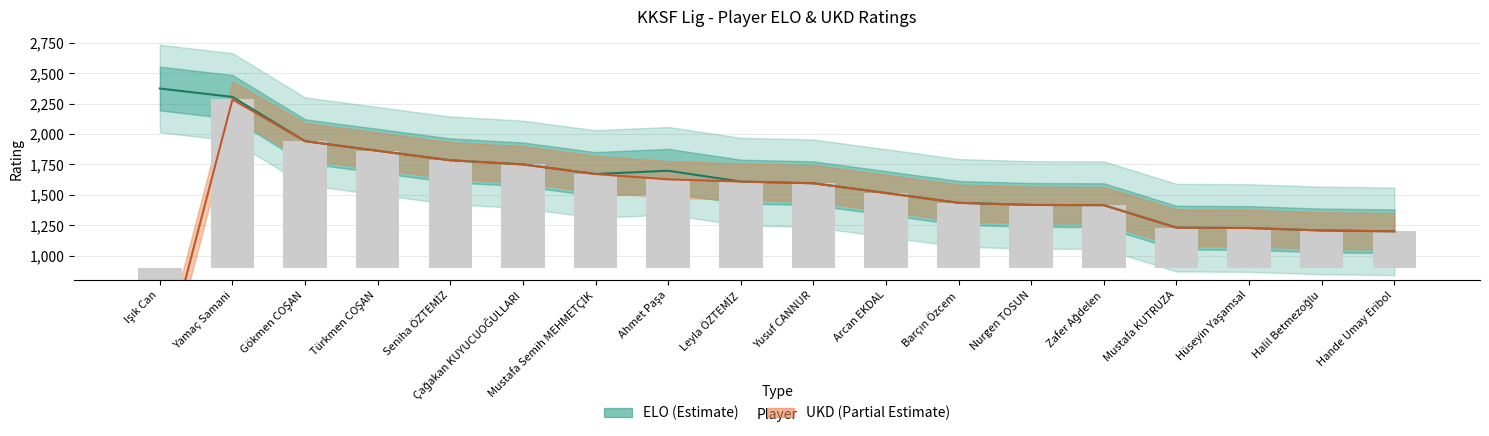

How many values in the ELO Line series are below 1609?

9